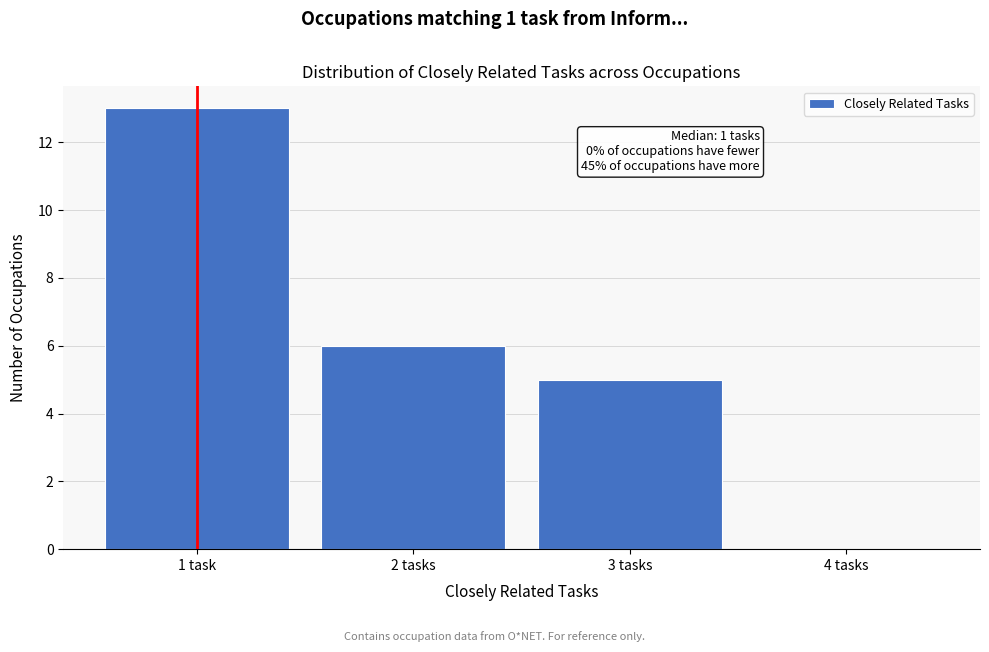

Reading right to left, what are all the values shown in this chart?

4 tasks=0	3 tasks=5	2 tasks=6	1 task=13